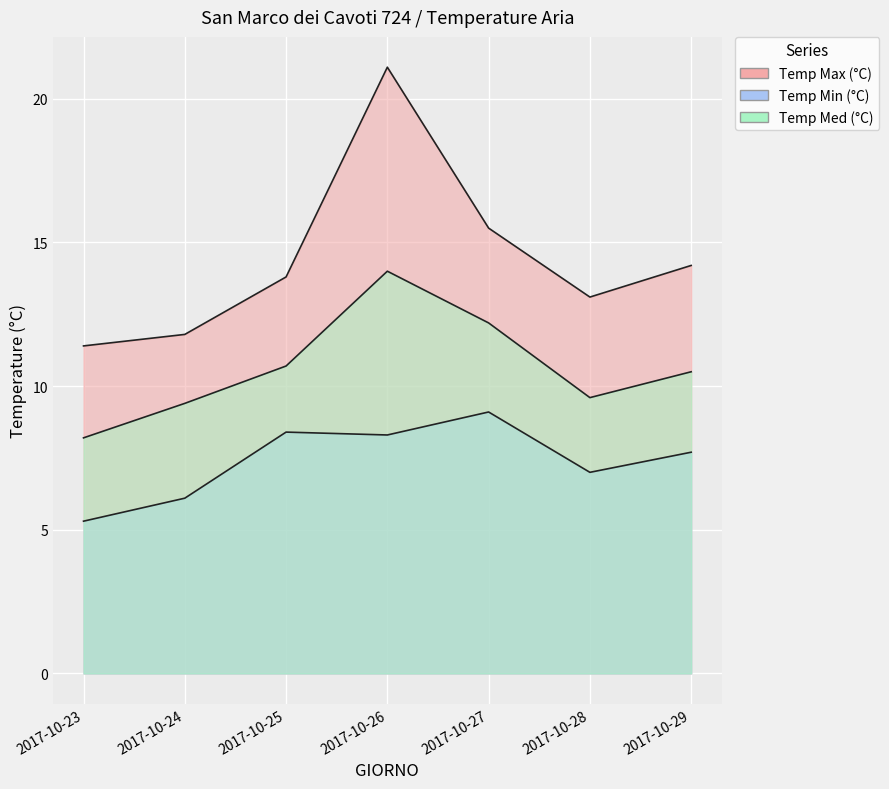

Which series has the largest range (max minus min)?

Temp Max (°C)